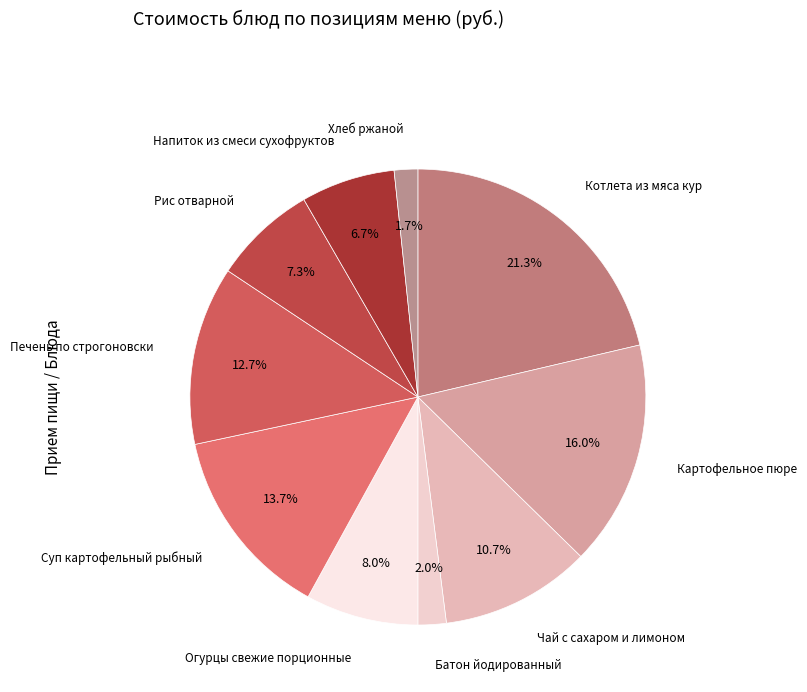

True or false: Хлеб ржаной accounts for 16% of the total.

False